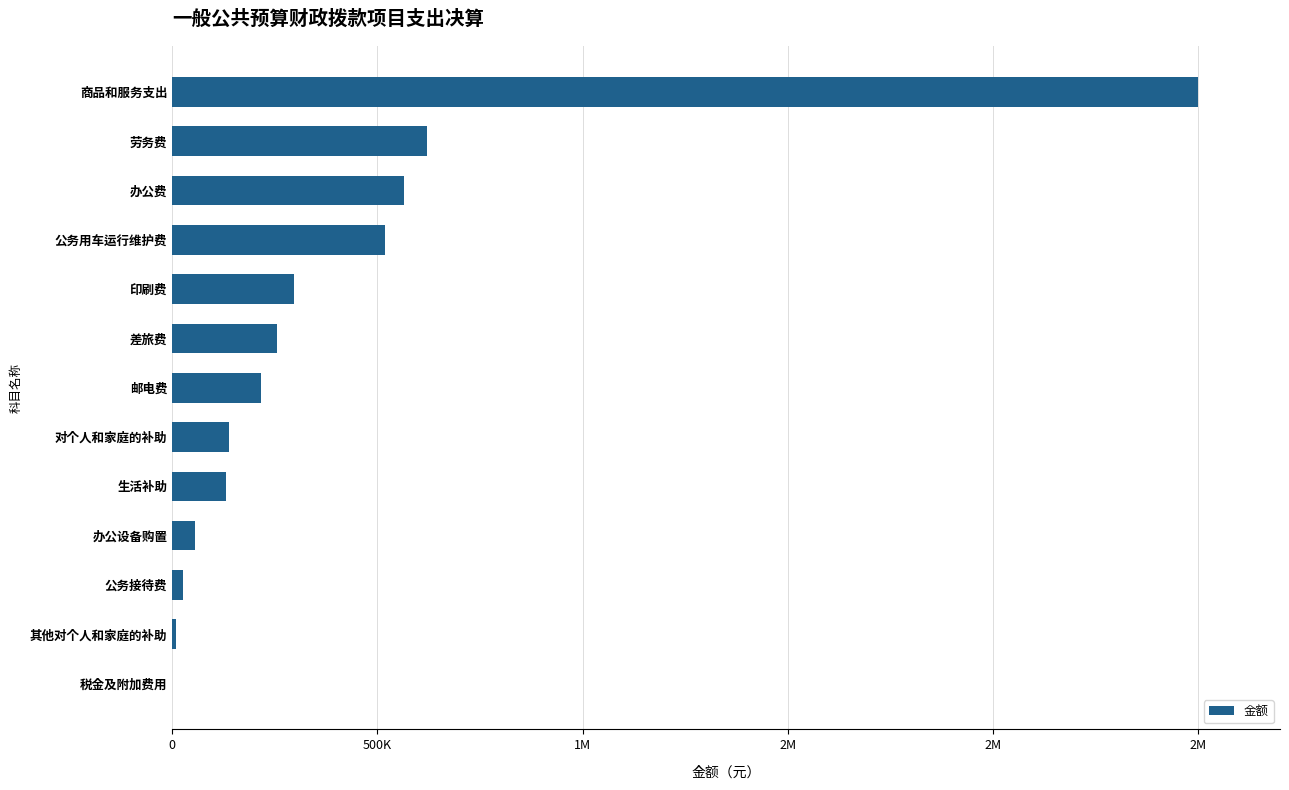

Are the bars horizontal?

Yes